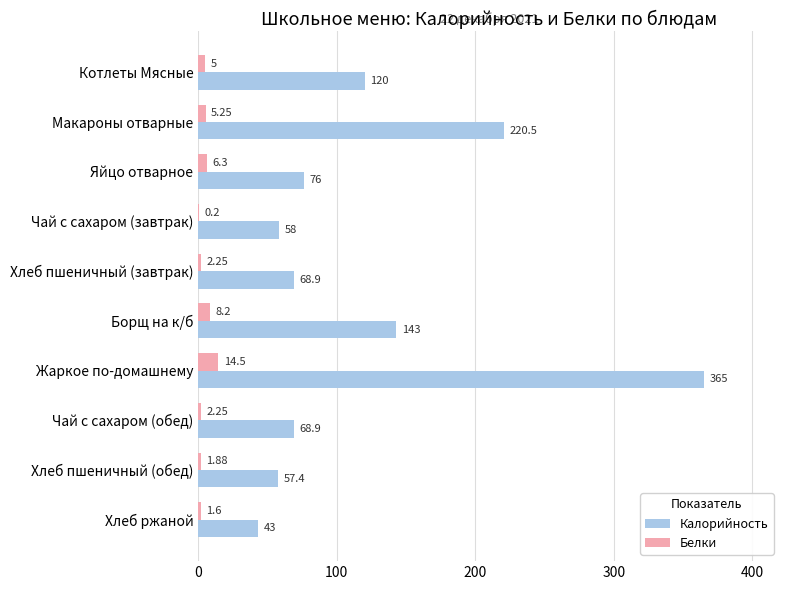

How many distinct data groups are displayed?

2